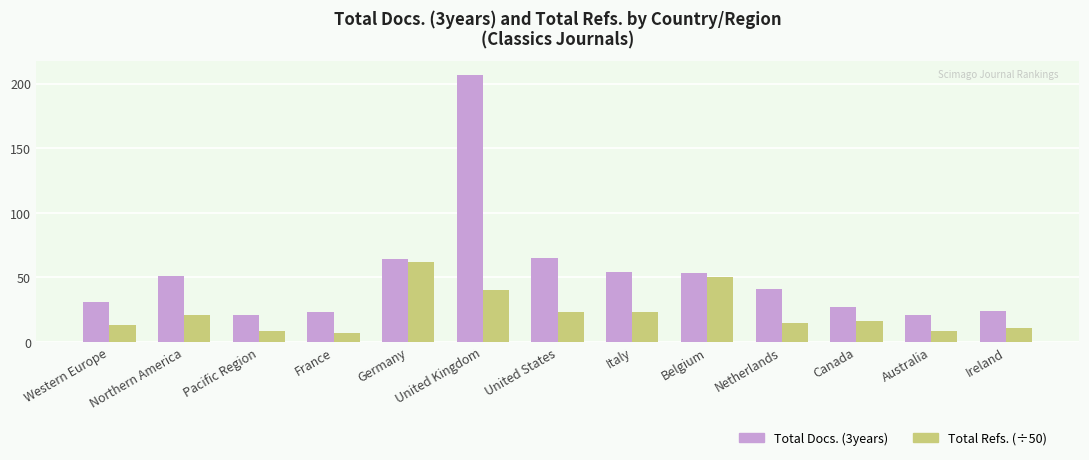

At how many categories does at least one series exceed 198?

1